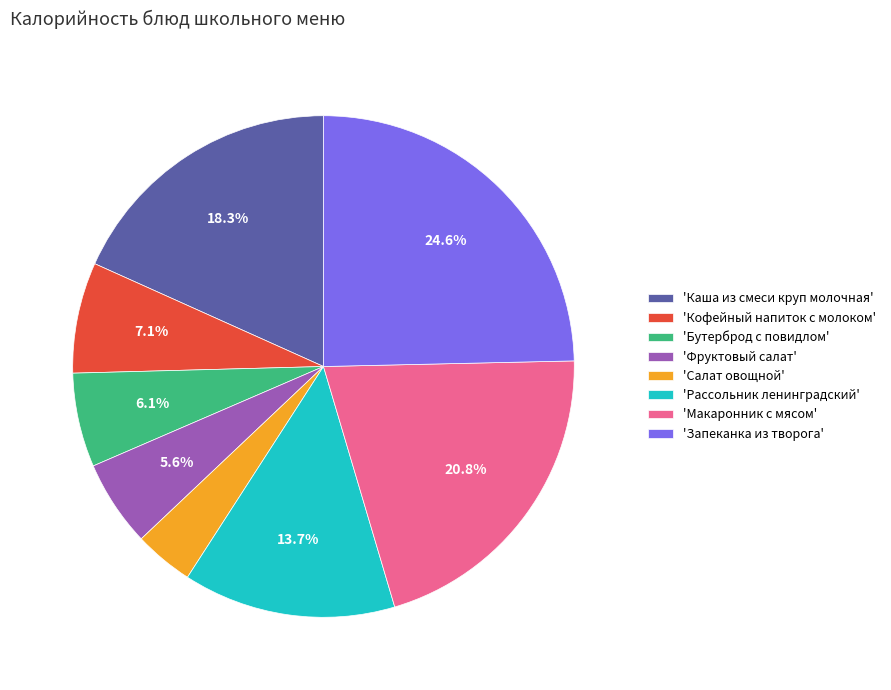

Which has a higher value, 'Кофейный напиток с молоком' or 'Салат овощной'?

'Кофейный напиток с молоком'